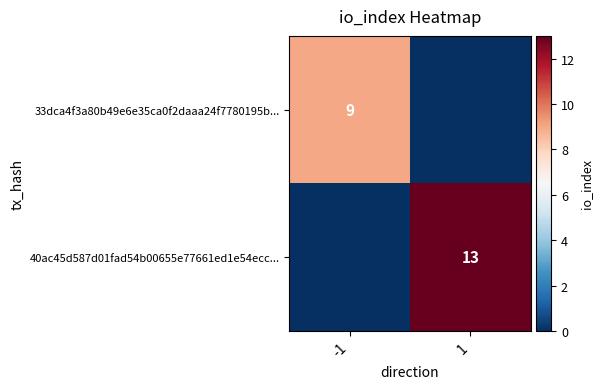

Is it true that 33dca4f3a80b49e6e35ca0f2daaa24f7780195b... equals 6 at -1?

False